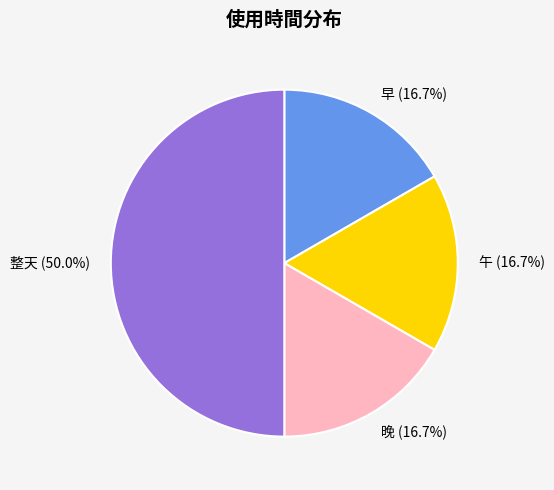

The 早 slice represents 17% of the pie. True or false?

True